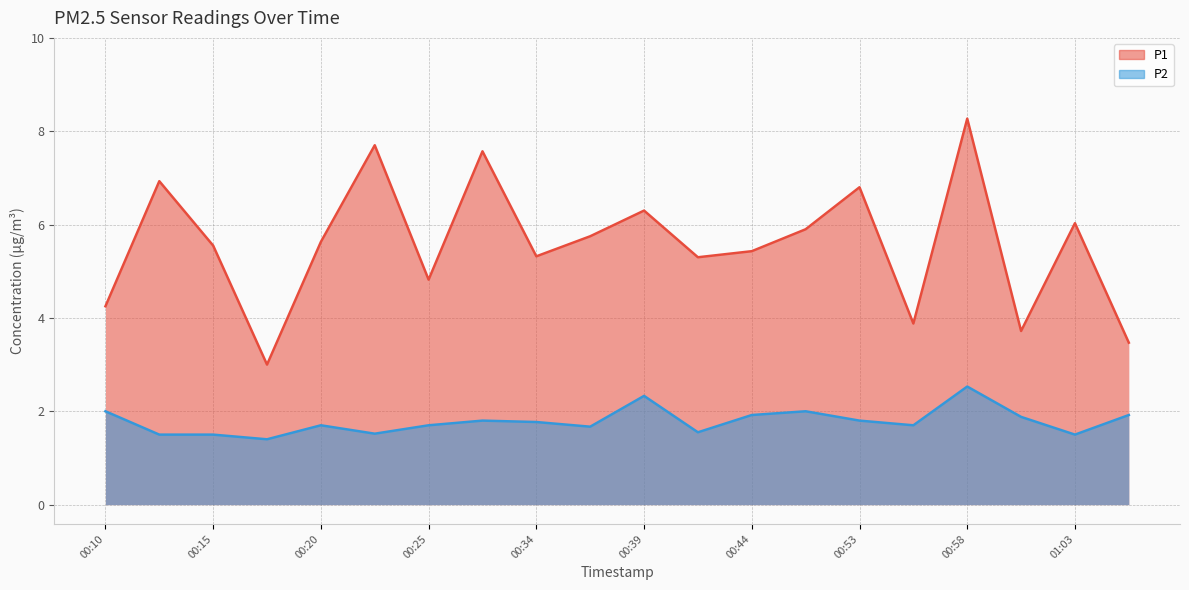

True or false: P2 has more than 1 interior local peaks.

True